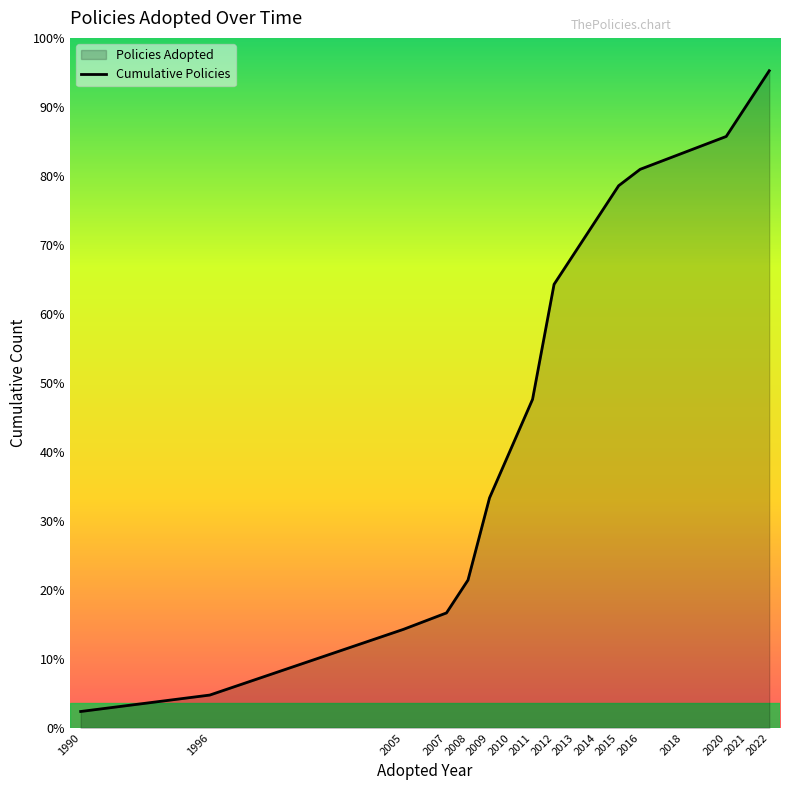

How many data points are above 27?

8